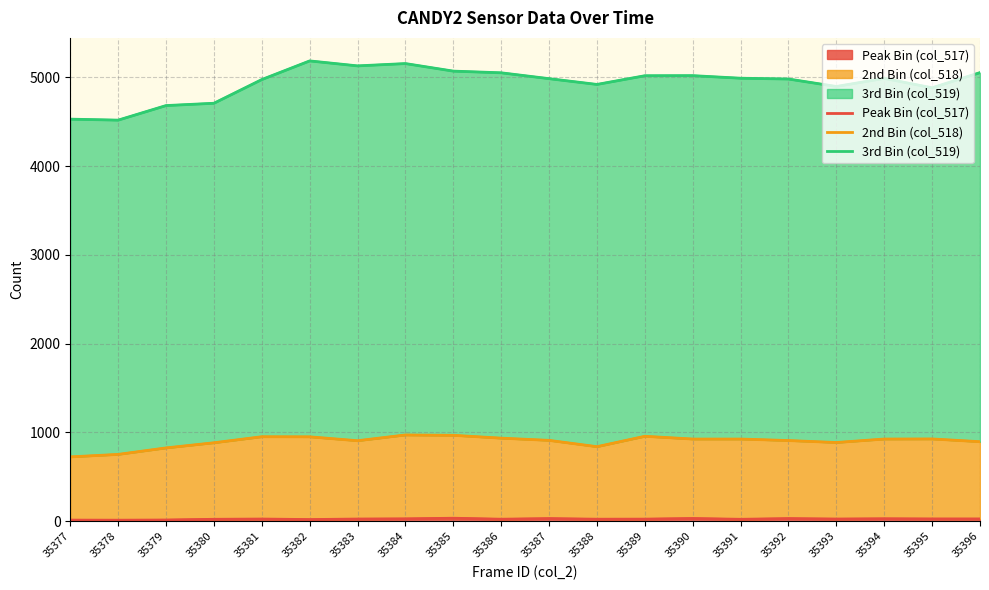

Reading left to right, list all the values displayed in this chart.

Peak Bin (col_517): 35377=13	35378=12	35379=14	35380=22	35381=25	35382=19	35383=25	35384=27	35385=34	35386=23	35387=30	35388=23	35389=24	35390=31	35391=22	35392=30	35393=25	35394=28	35395=26	35396=26
2nd Bin (col_518): 35377=725	35378=753	35379=826	35380=884	35381=952	35382=951	35383=907	35384=972	35385=968	35386=936	35387=911	35388=840	35389=957	35390=926	35391=926	35392=909	35393=887	35394=926	35395=927	35396=896
3rd Bin (col_519): 35377=4529	35378=4518	35379=4682	35380=4708	35381=4975	35382=5185	35383=5129	35384=5155	35385=5070	35386=5051	35387=4985	35388=4920	35389=5018	35390=5019	35391=4990	35392=4981	35393=4897	35394=4988	35395=4882	35396=5053